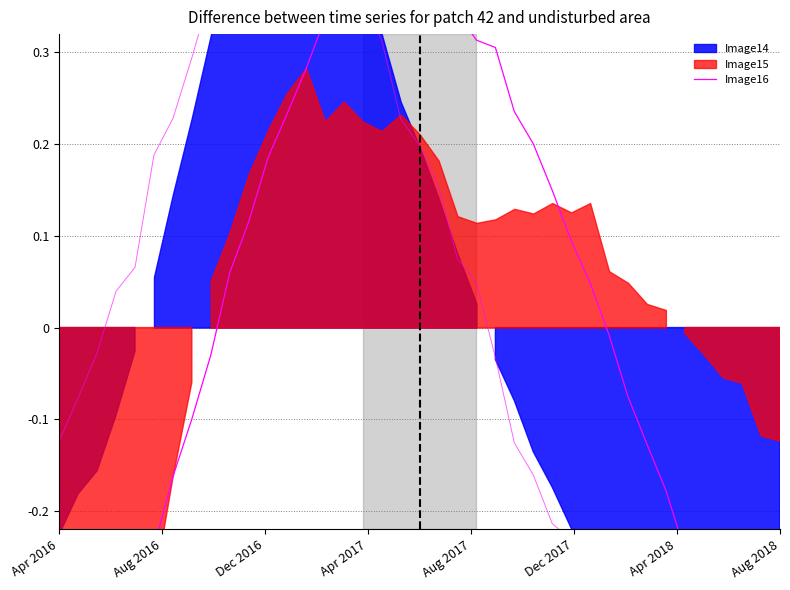

What is the difference between the second highest and second lowest values?

0.9